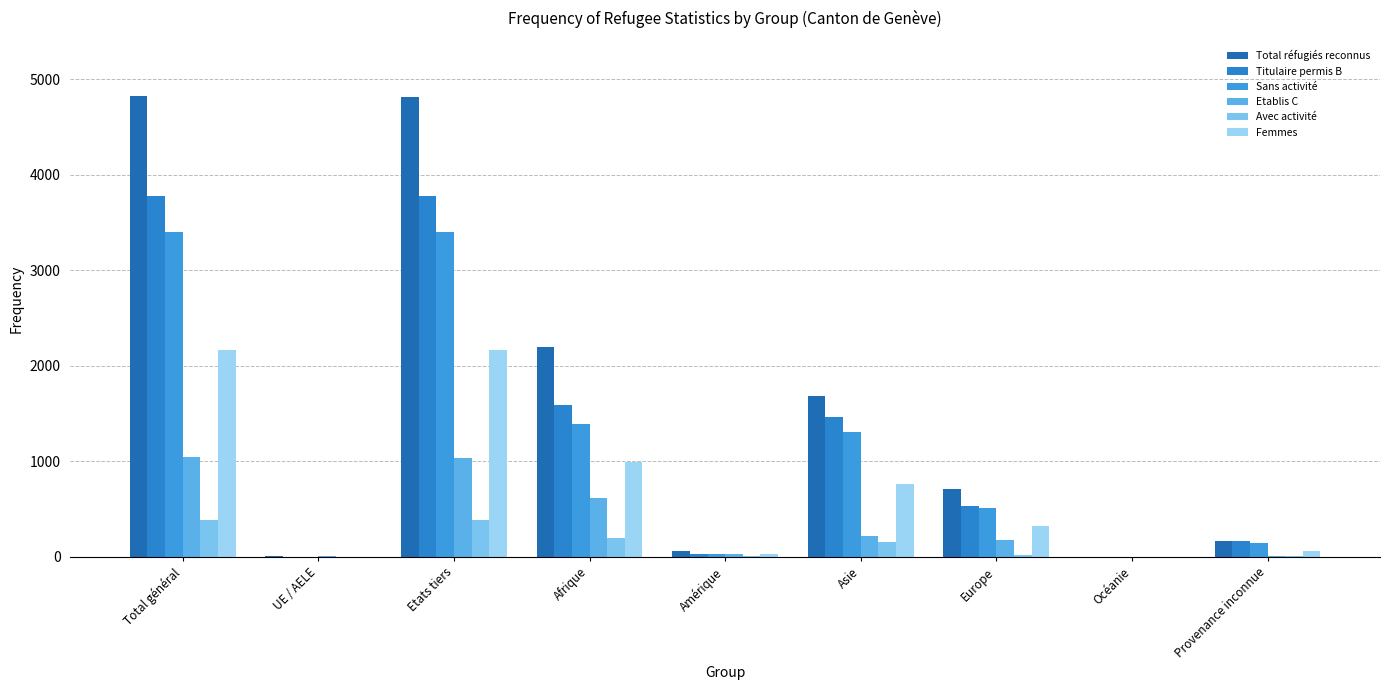

Reading left to right, transcribe all the data shown in this chart.

Total réfugiés reconnus: 4823	8	4815	2199	57	1689	708	0	170
Titulaire permis B: 3780	2	3778	1585	31	1468	532	0	164
Sans activité: 3397	1	3396	1392	26	1312	517	0	150
Etablis C: 1043	6	1037	614	26	221	176	0	6
Avec activité: 383	1	382	193	5	156	15	0	14
Femmes: 2167	3	2164	996	26	763	320	0	62